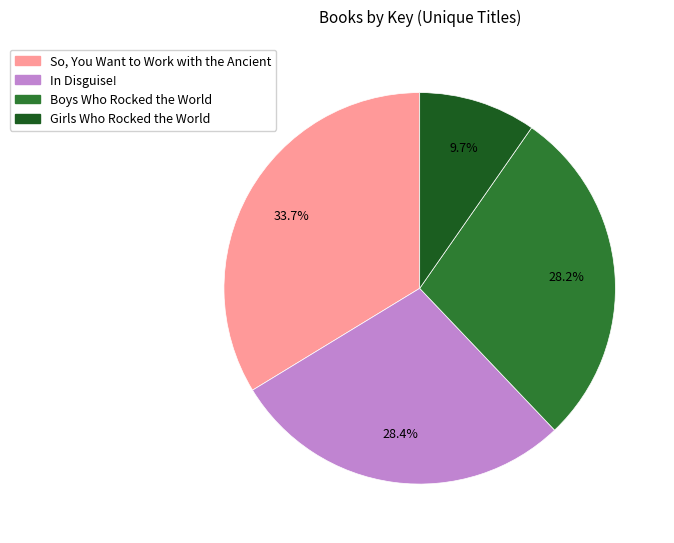

Approximately how many times larger is the value at Girls Who Rocked the World compared to Boys Who Rocked the World?

0.3